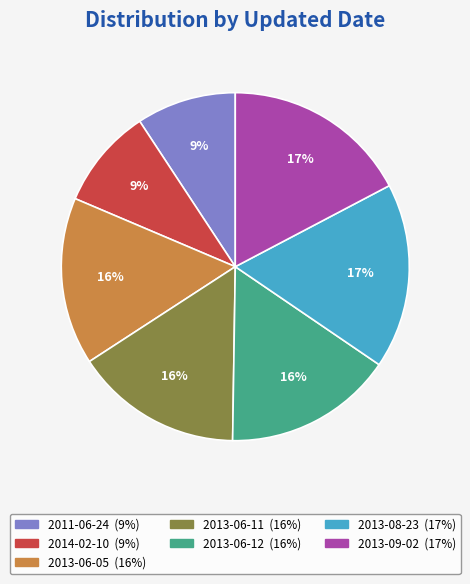

To the nearest percent, what is the difference between the 2014-02-10 and 2013-08-23 slice percentages?

8%